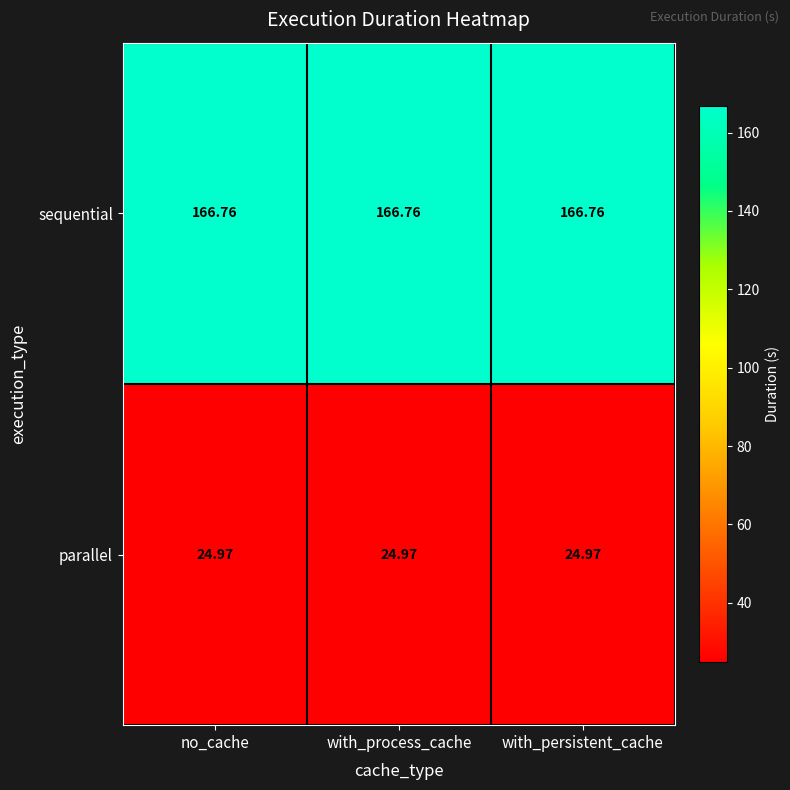

At with_process_cache, list the series in order from largest to smallest.

sequential, parallel